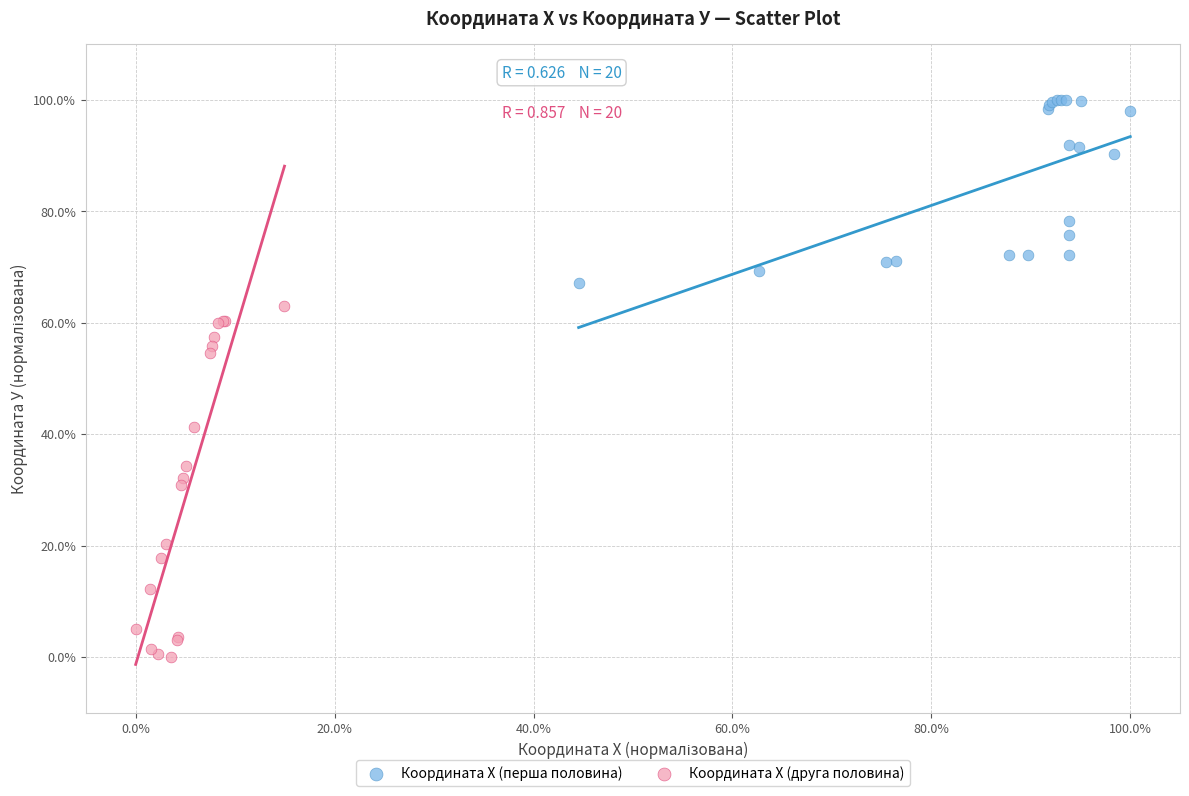

Which series contains the lowest Y value?

Координата Х (друга половина)